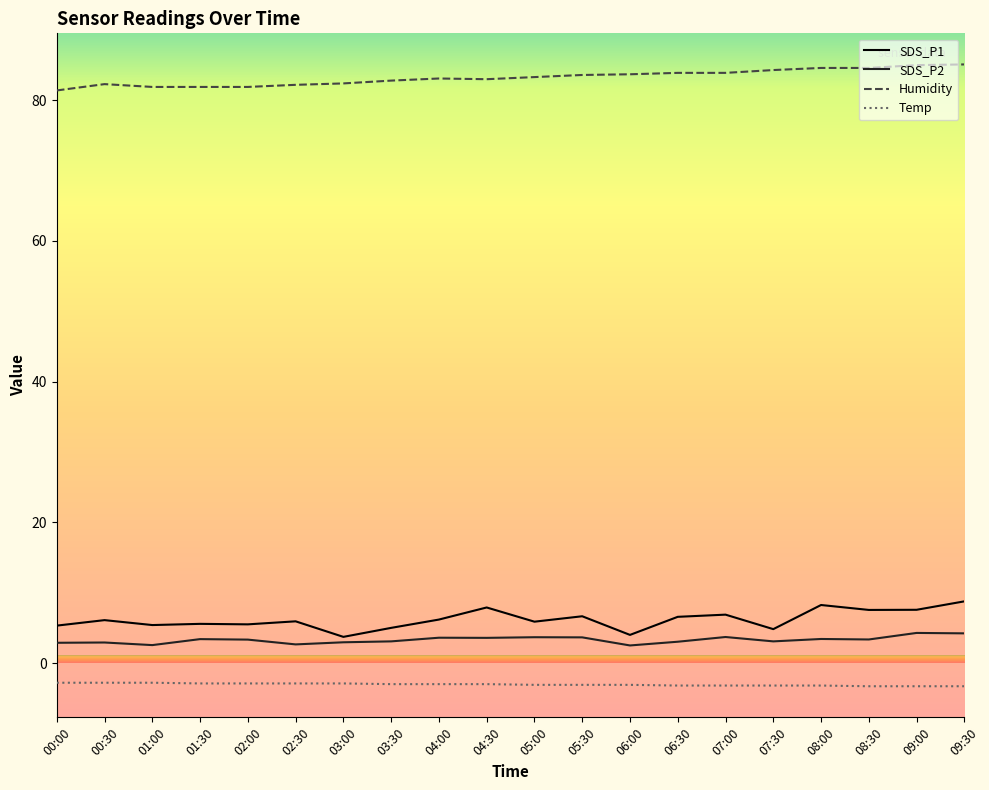

True or false: SDS_P2 has a value of 2.9 at 00:00.

True